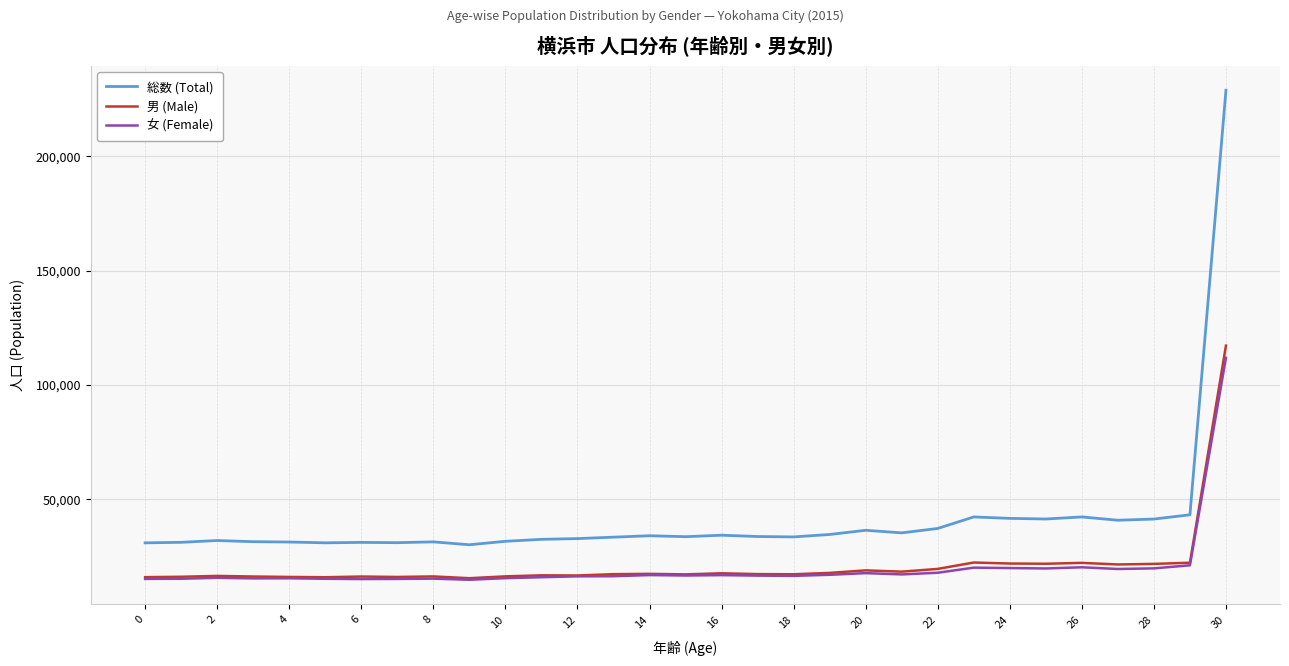

Which series has the widest spread of values?

総数 (Total)